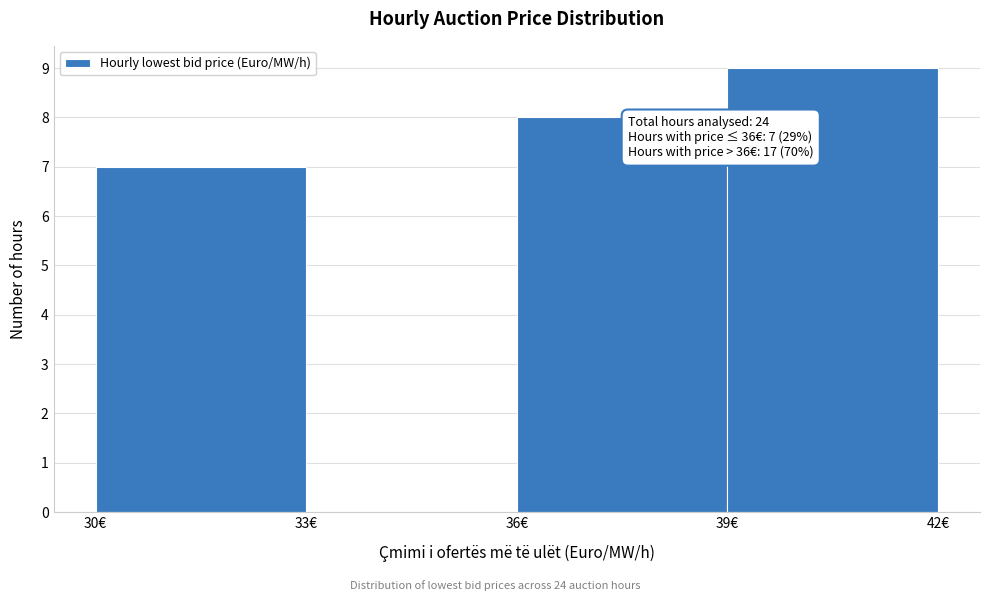

Which range on the x-axis has the tallest bar?

39 to 42